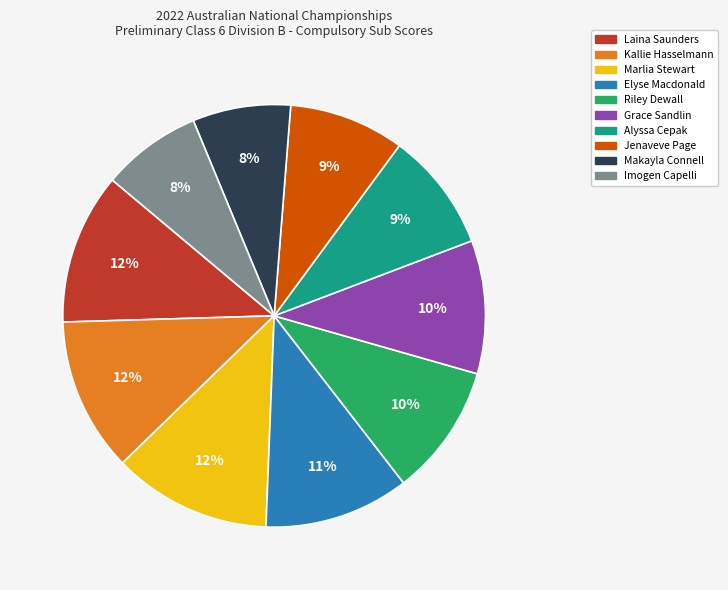

To the nearest percent, what is the combined percentage of Riley Dewall and Marlia Stewart?

22%